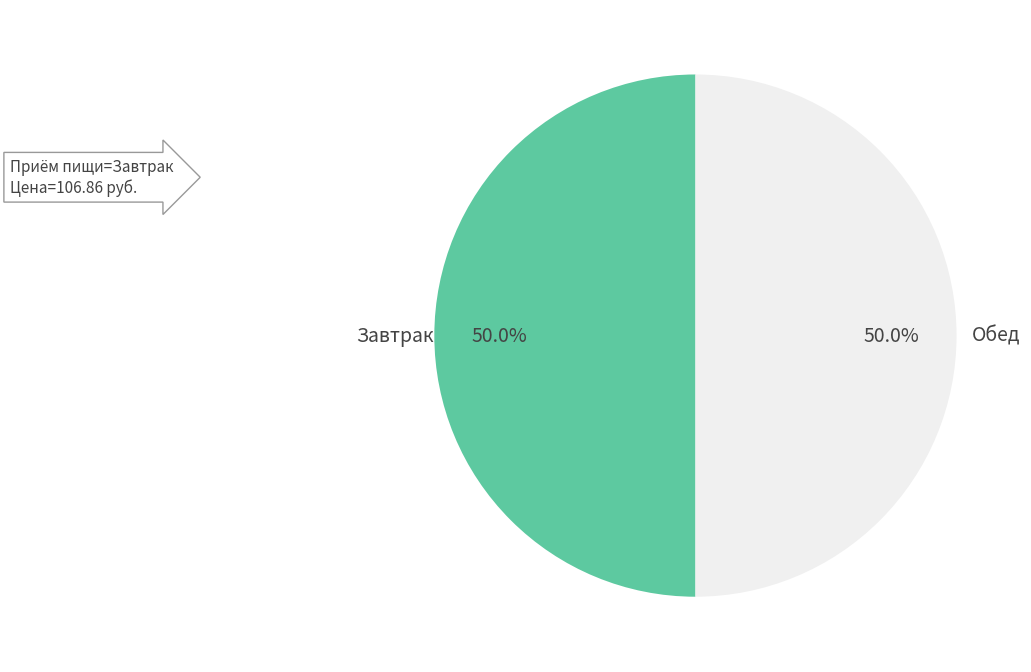

To the nearest percent, what is the difference between the largest and smallest slice percentages?

0%